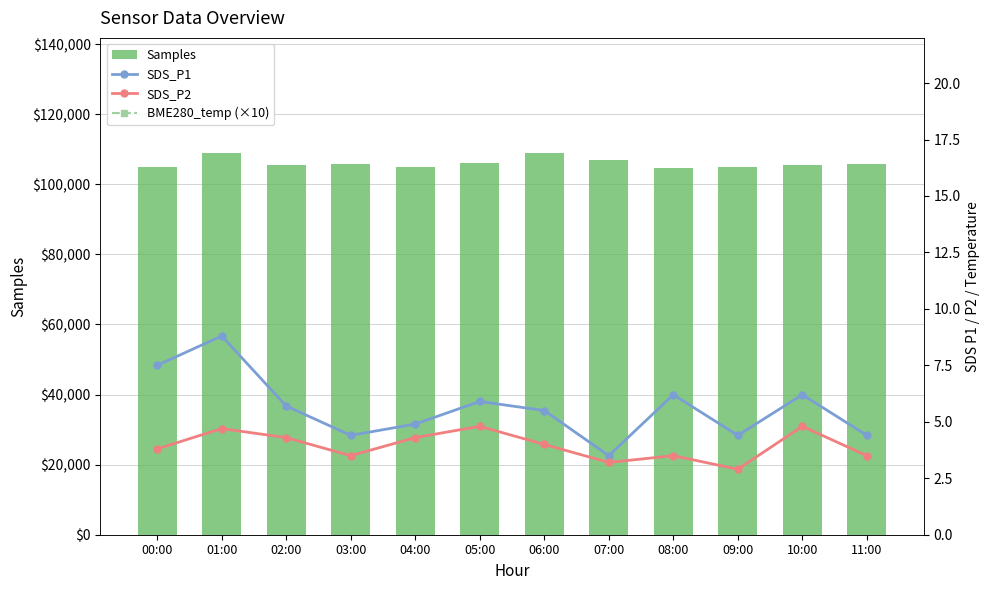

What is the average value of the SDS_P2 series?

3.9